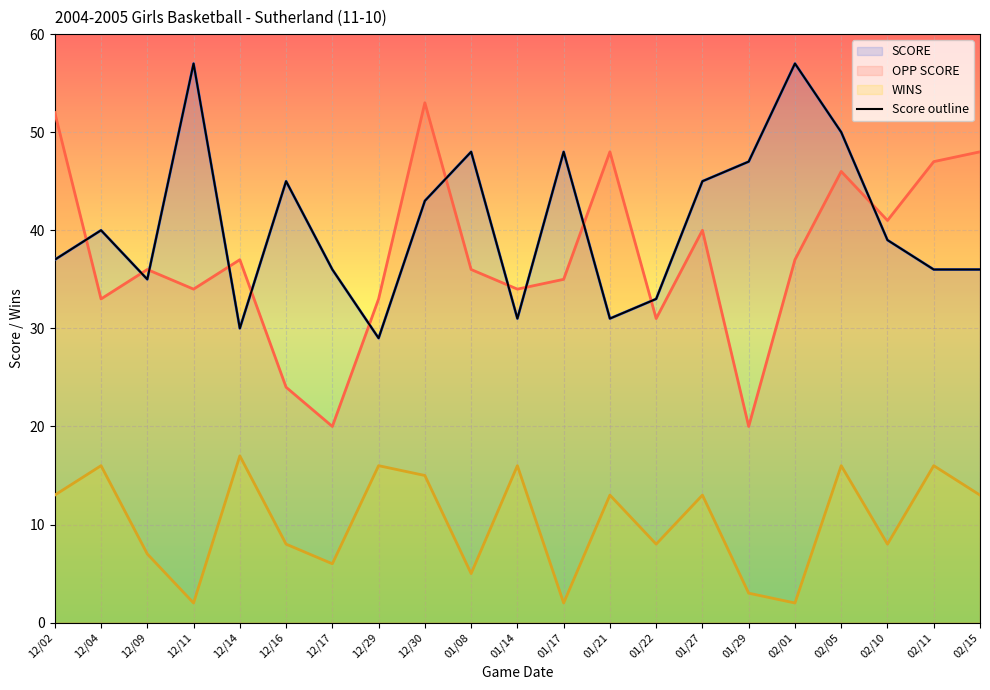

Reading right to left, list all the values displayed in this chart.

02/15=36	02/11=36	02/10=39	02/05=50	02/01=57	01/29=47	01/27=45	01/22=33	01/21=31	01/17=48	01/14=31	01/08=48	12/30=43	12/29=29	12/17=36	12/16=45	12/14=30	12/11=57	12/09=35	12/04=40	12/02=37